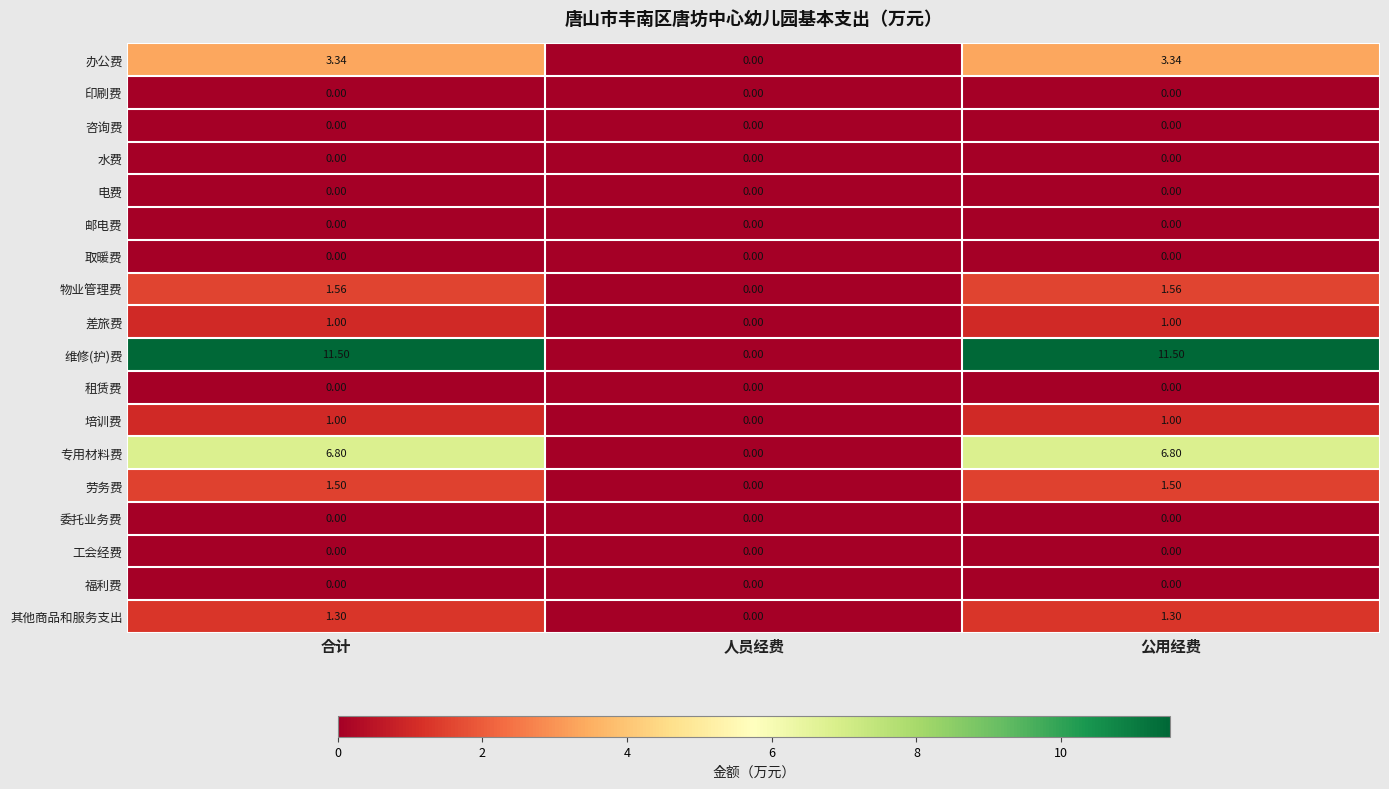

Which series has the largest total across all categories?

维修(护)费